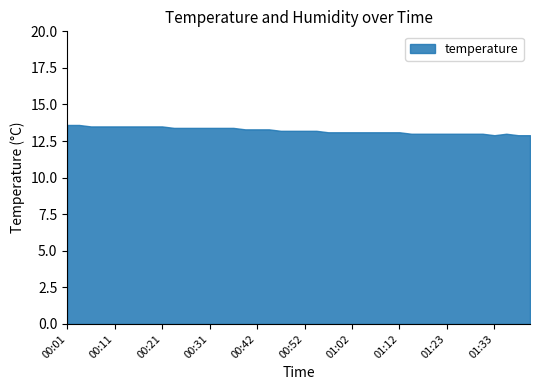

What is the greatest value displayed?

13.6